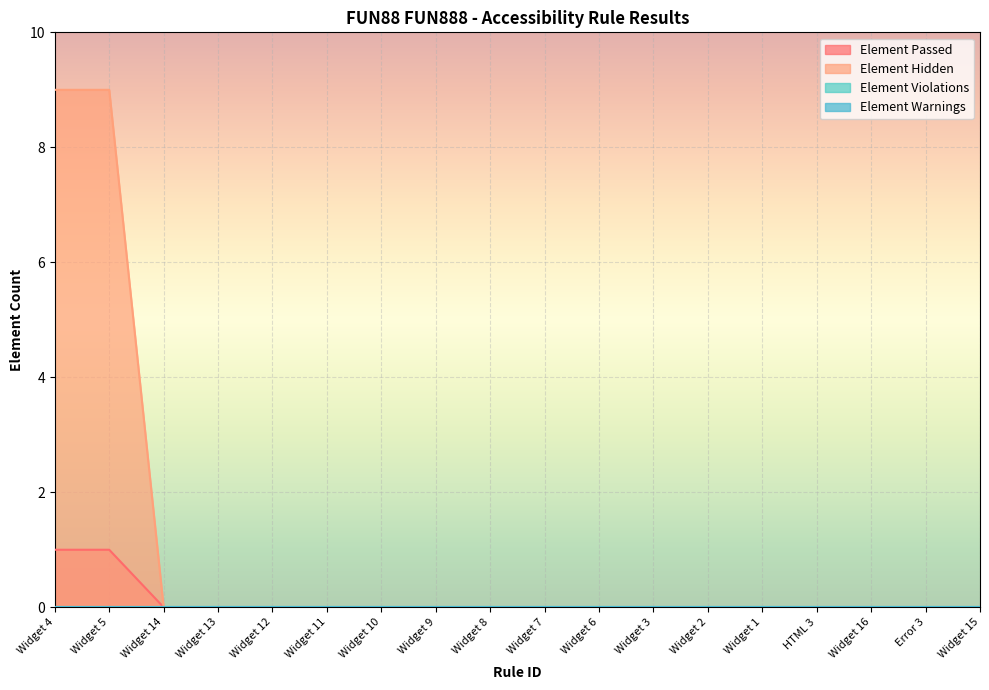

Does the chart display data point markers on the line(s)?

No